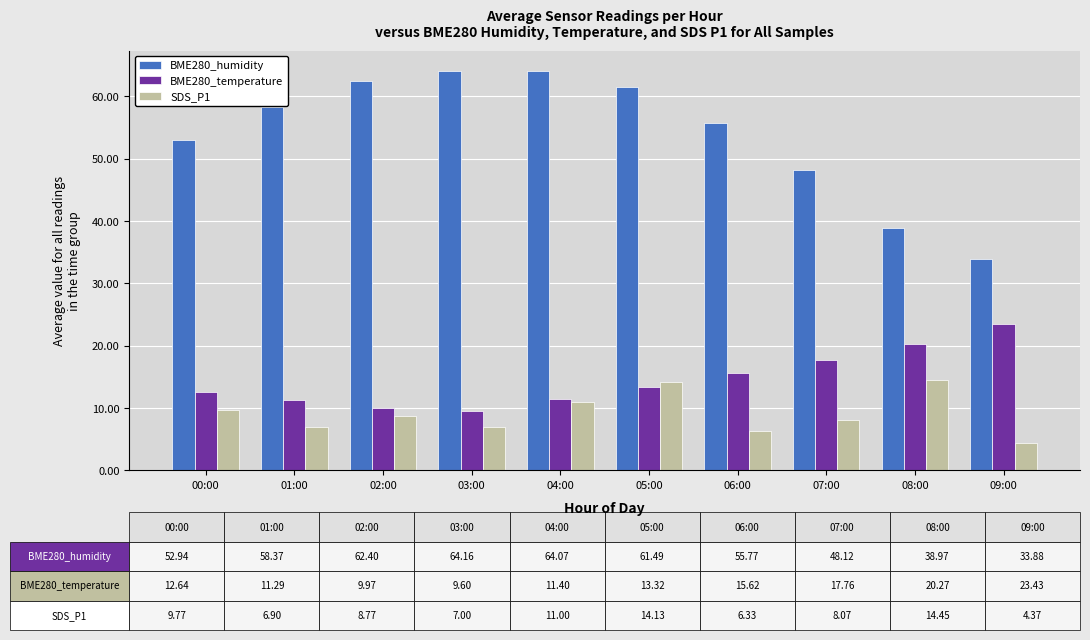

Which series has the largest total across all categories?

BME280_humidity